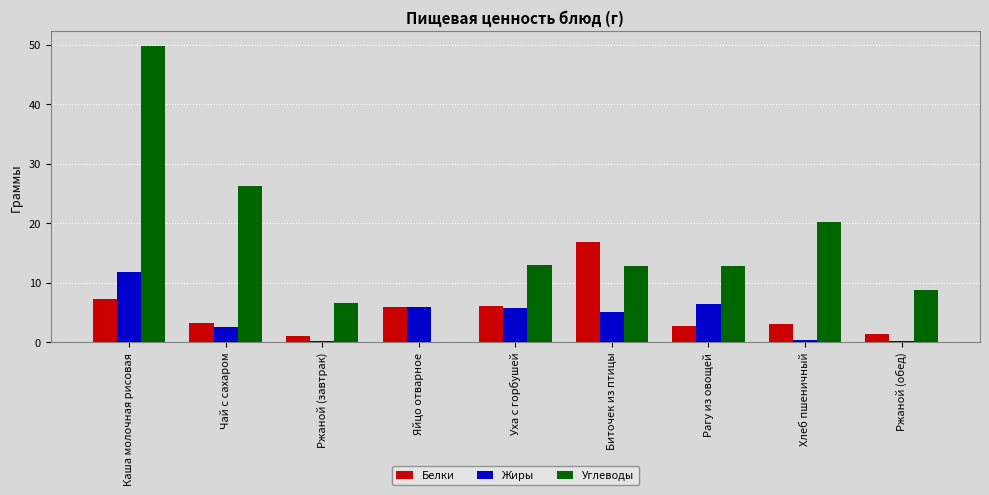

The value of Углеводы at Уха с горбушей is 21.7. True or false?

False